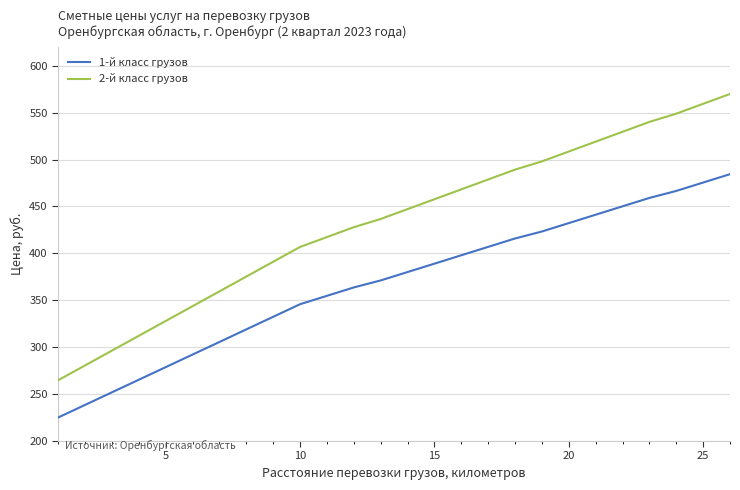

What is the minimum value shown in the chart?

225.1